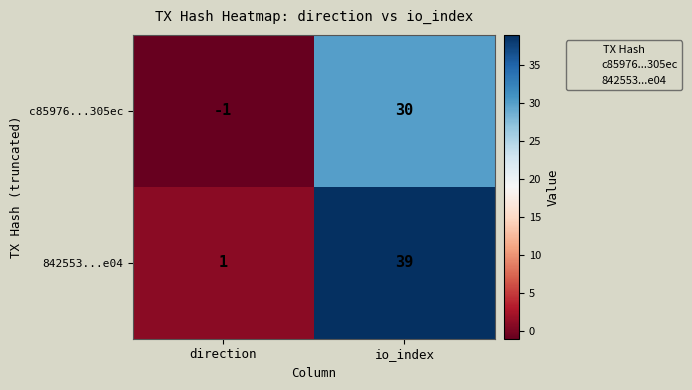

Reading right to left, list all the values displayed in this chart.

c85976...305ec: io_index=30	direction=-1
842553...e04: io_index=39	direction=1